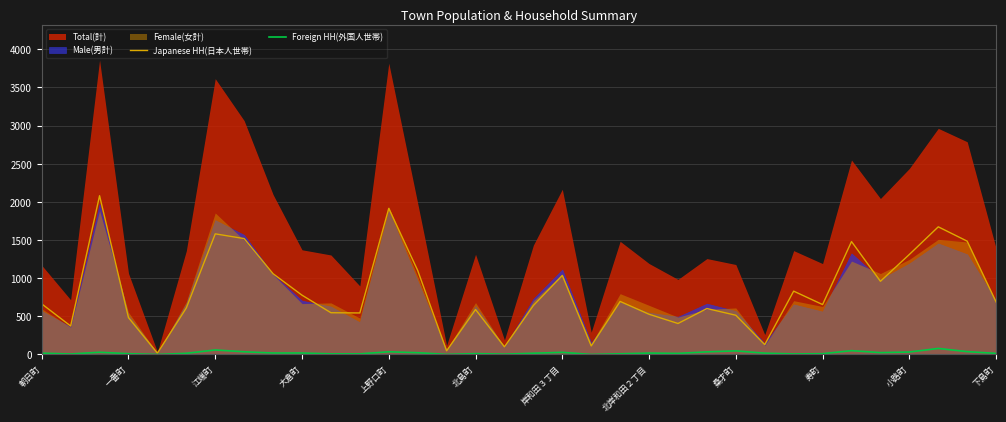

Is it true that Japanese HH(日本人世帯) equals 304 at 寿町?

False